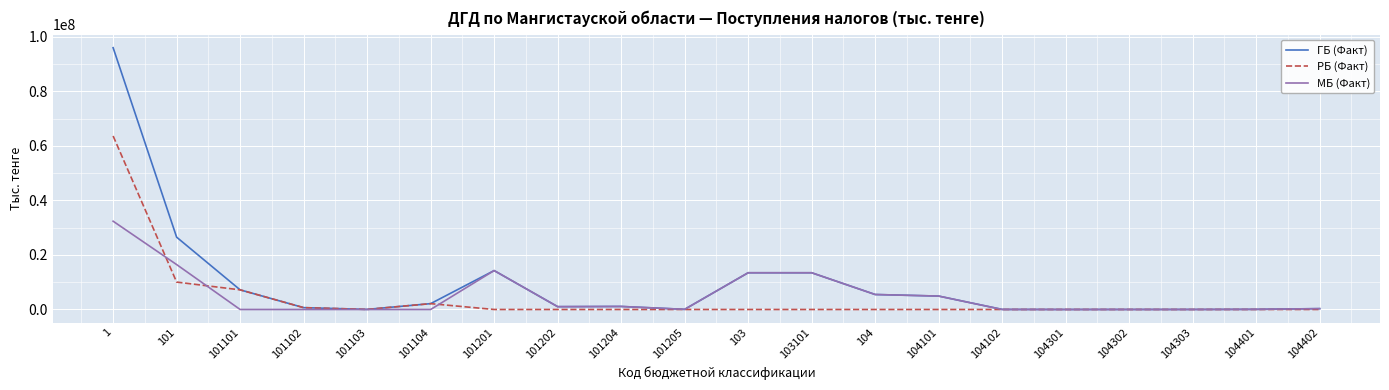

What is the highest value of the РБ (Факт) series?

63596381